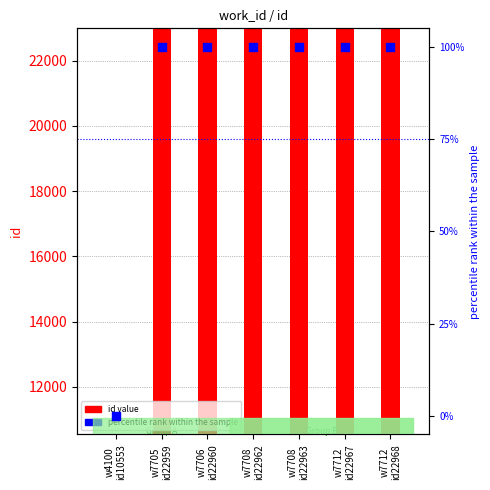

At how many categories does at least one series exceed 4500?

7